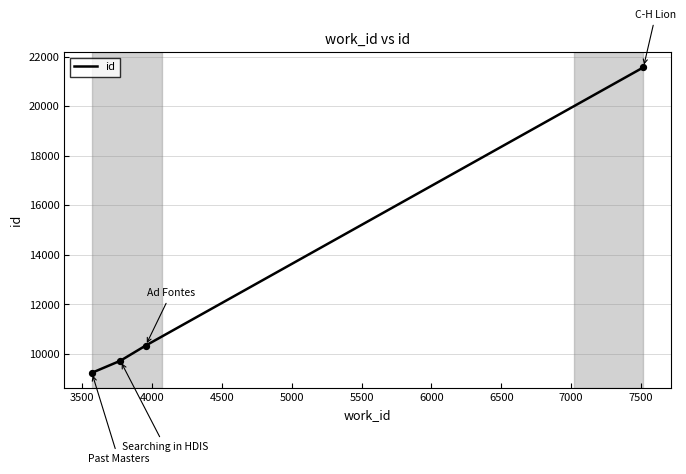

True or false: the data has more than 0 interior local peaks.

False